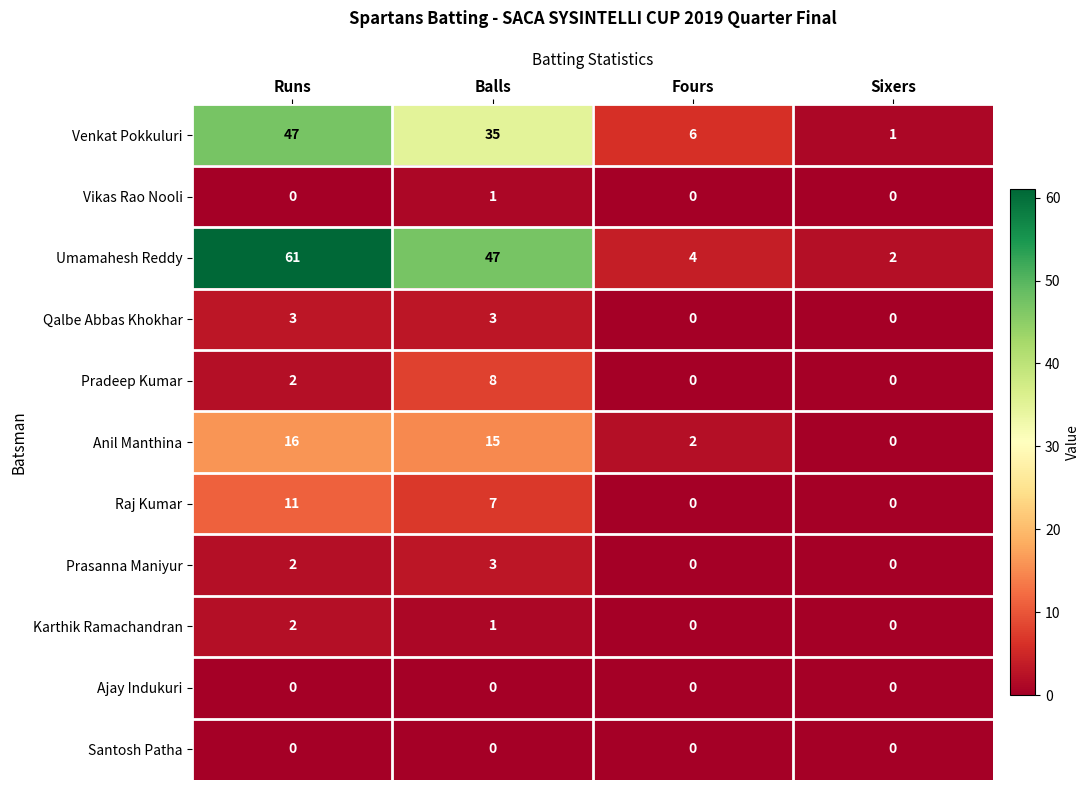

What is the average value of the Venkat Pokkuluri series?

22